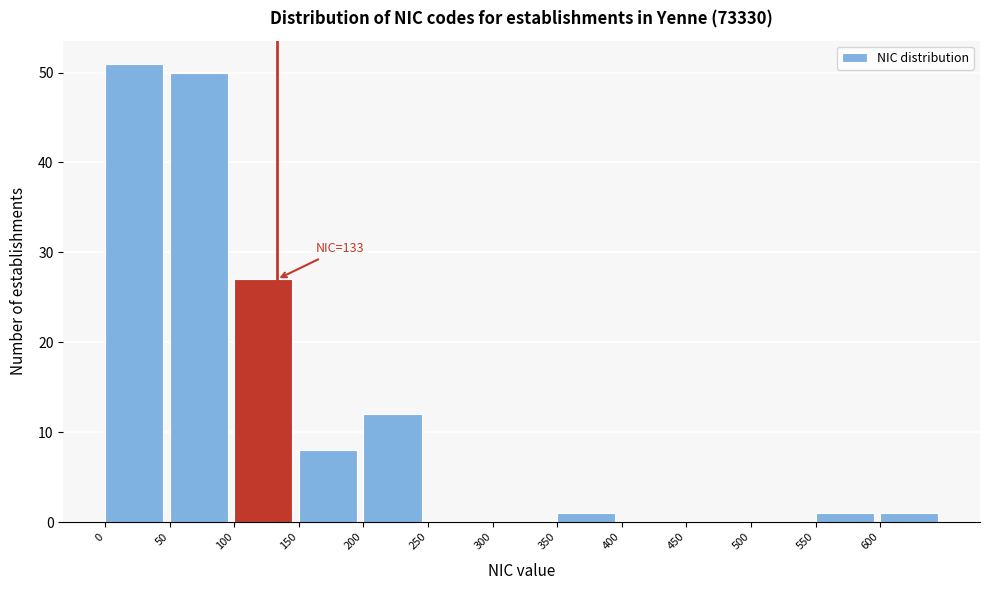

Which range on the x-axis has the tallest bar?

0 to 50